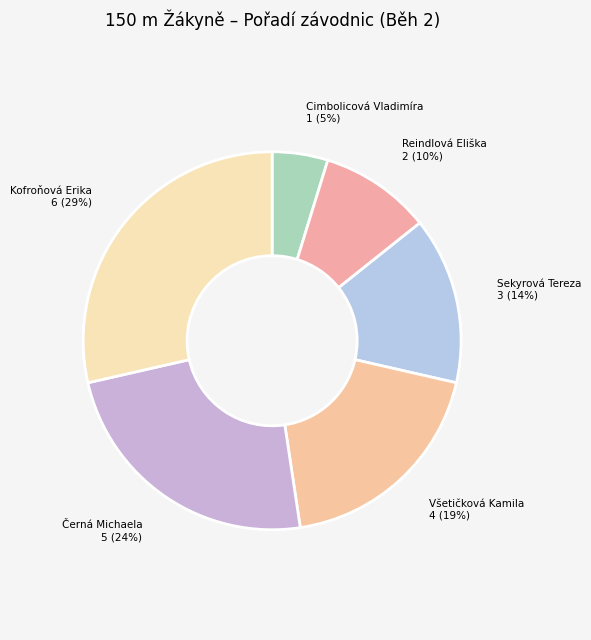

Combined, do Kofroňová Erika and Reindlová Eliška account for over 50%?

No